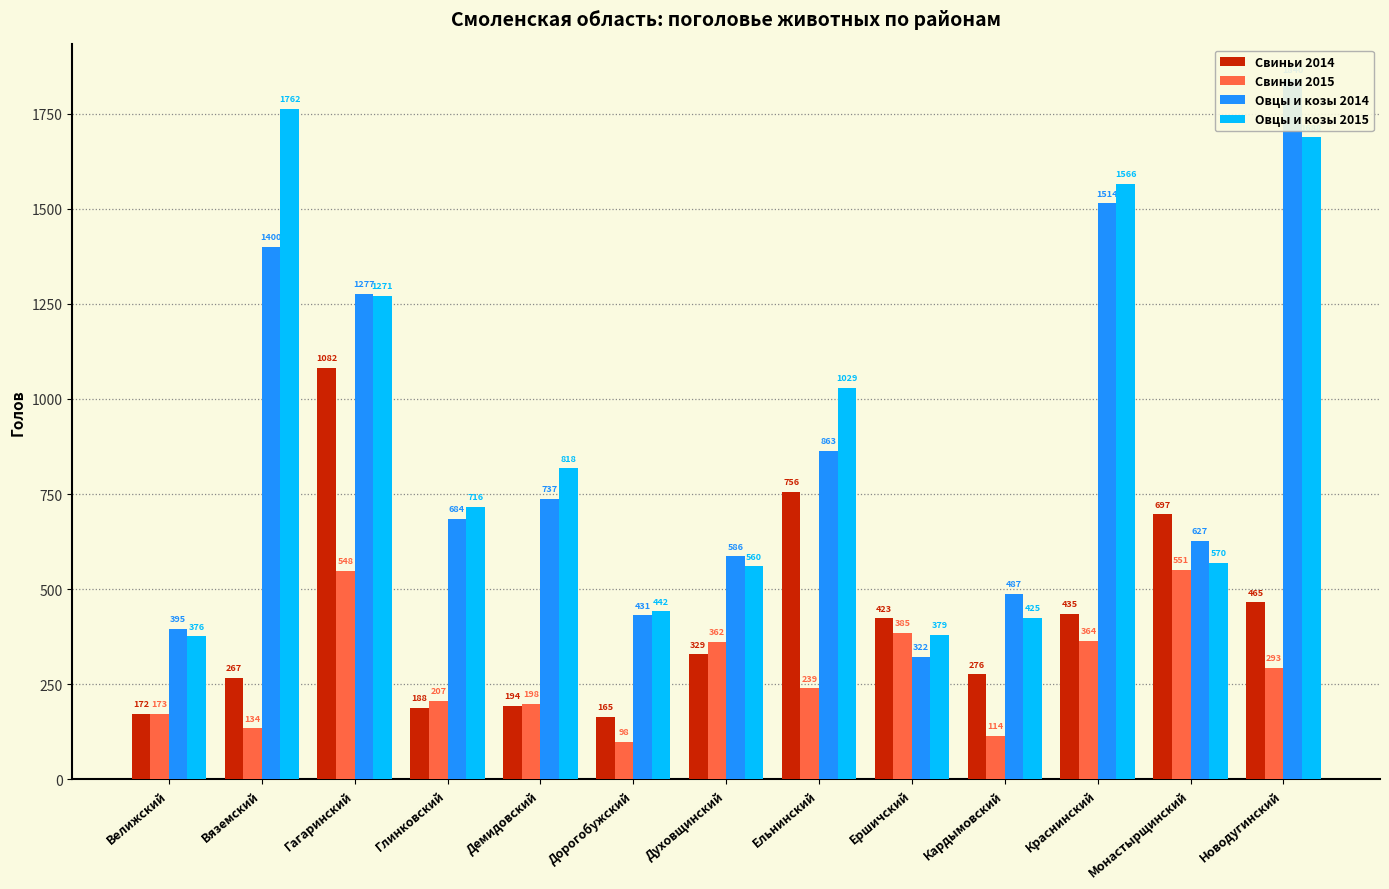

Reading right to left, what are all the values shown in this chart?

Свиньи 2014: 465	697	435	276	423	756	329	165	194	188	1082	267	172
Свиньи 2015: 293	551	364	114	385	239	362	98	198	207	548	134	173
Овцы и козы 2014: 1840	627	1514	487	322	863	586	431	737	684	1277	1400	395
Овцы и козы 2015: 1688	570	1566	425	379	1029	560	442	818	716	1271	1762	376